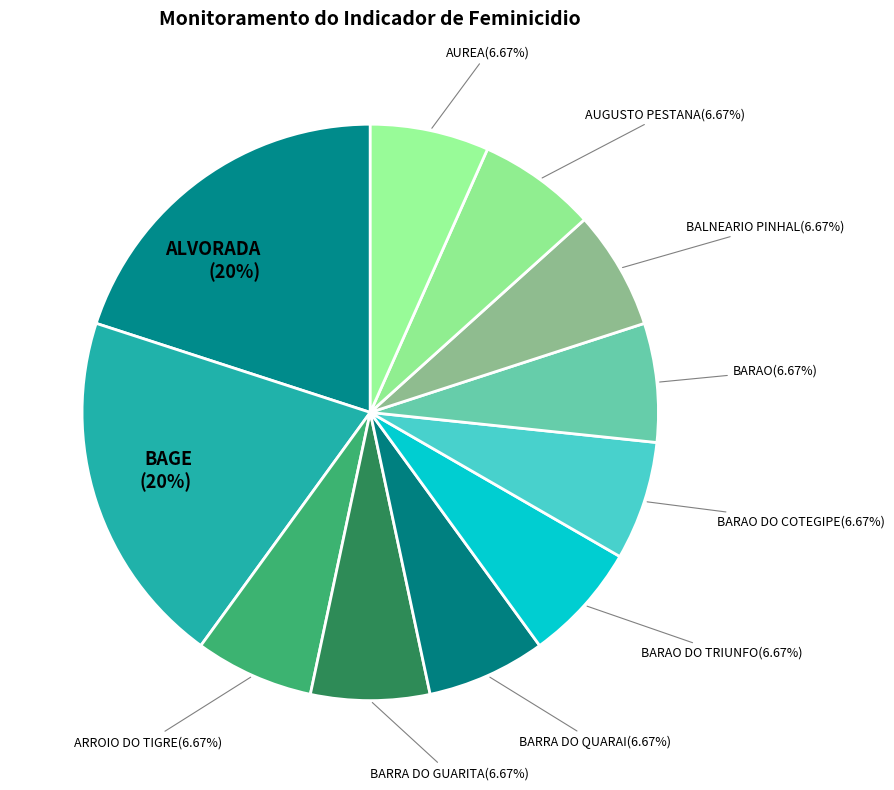

Count the number of slices in the pie.

11